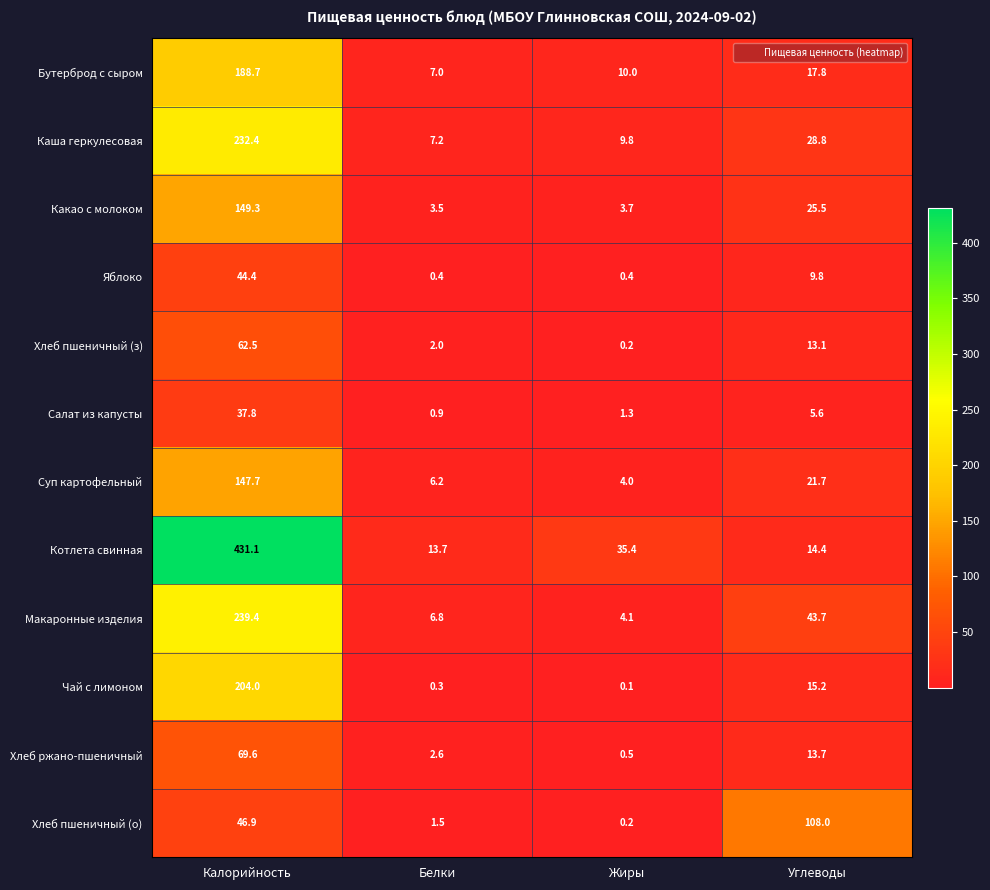

Which category has the highest value across all series?

Калорийность